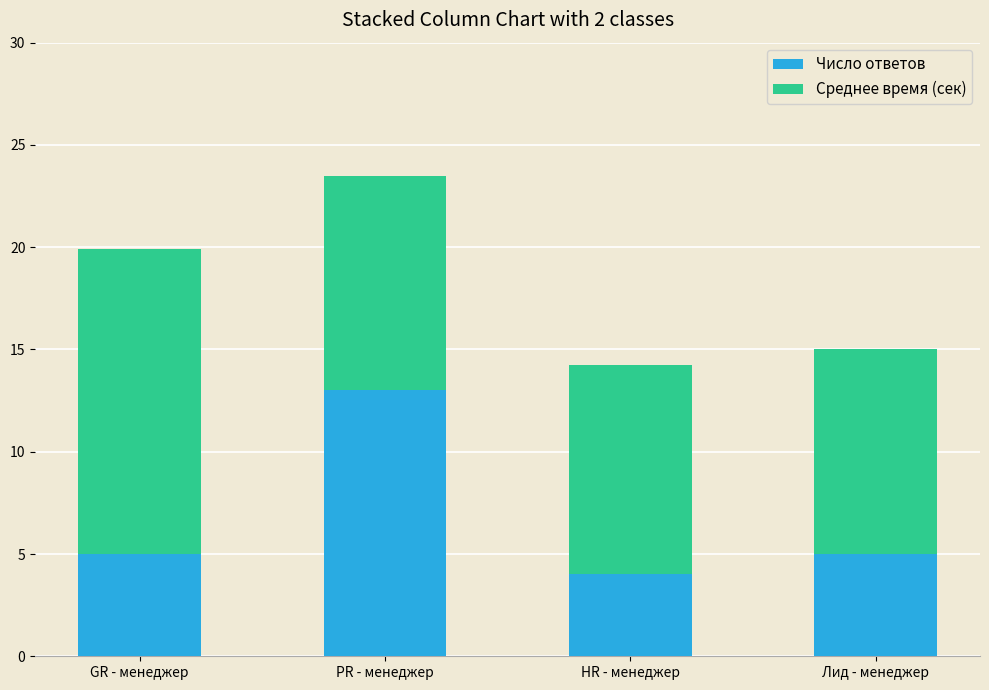

What is the value of the Число ответов bar at the 3rd from the left?

4.0